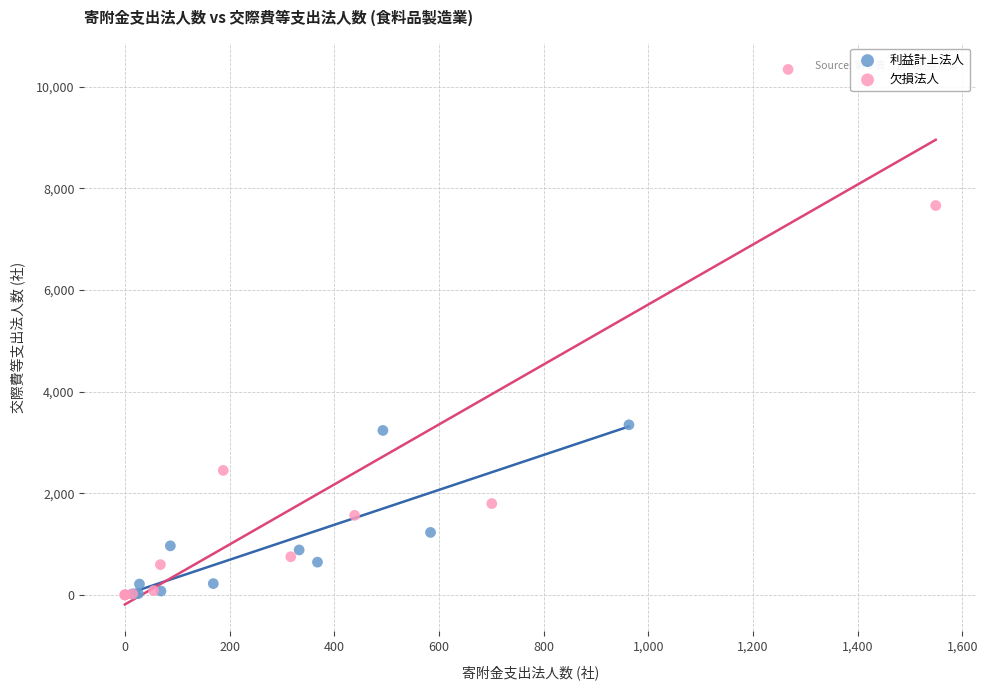

Which series has the largest Y range (max minus min)?

欠損法人